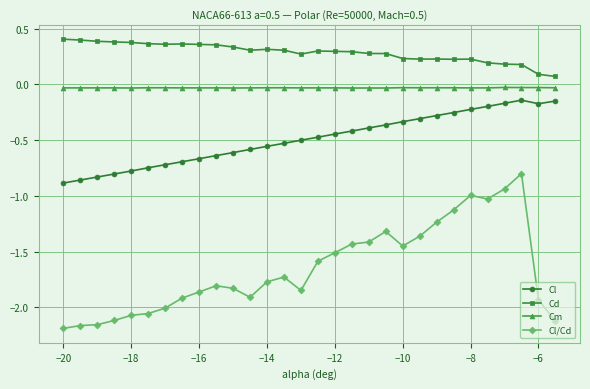

Which series has the largest range (max minus min)?

Cl/Cd